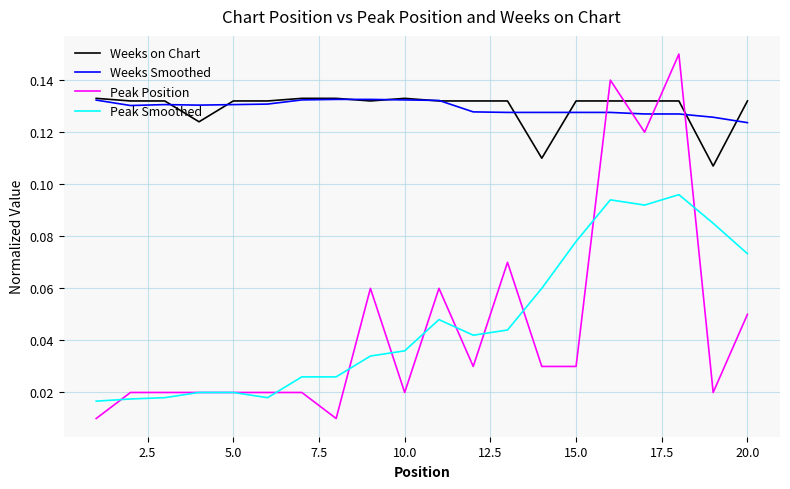

Which series has the widest spread of values?

Peak Position